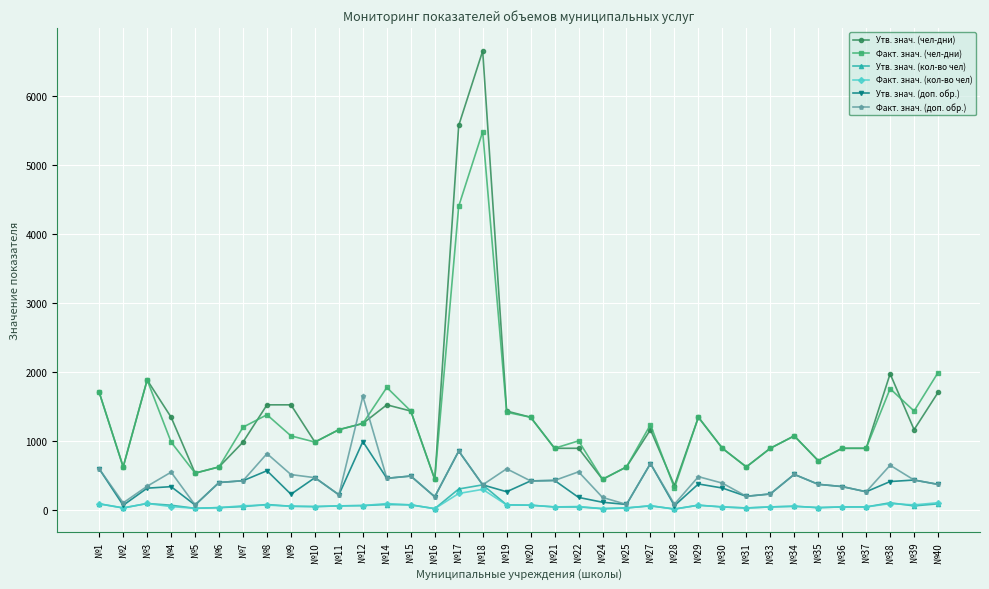

Which series has the largest total across all categories?

Утв. знач. (чел-дни)